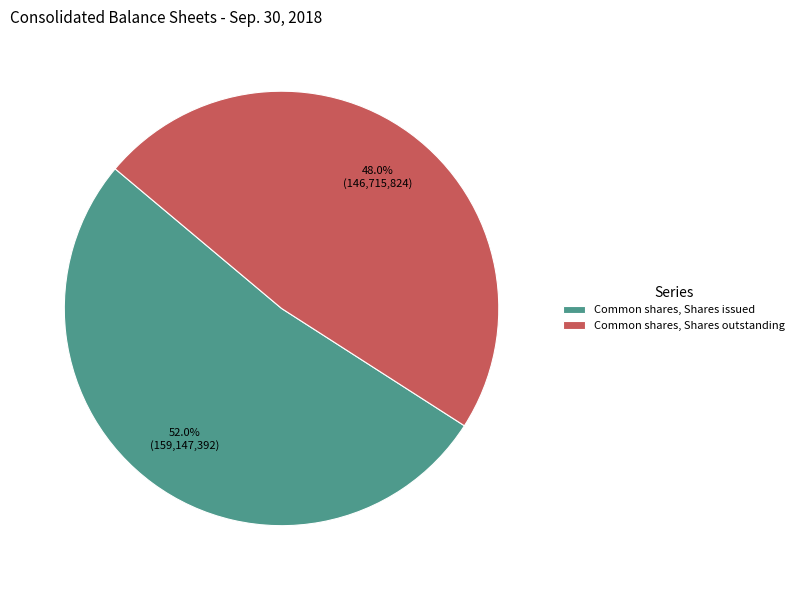

Which category has the smallest portion of the pie?

Common shares, Shares outstanding